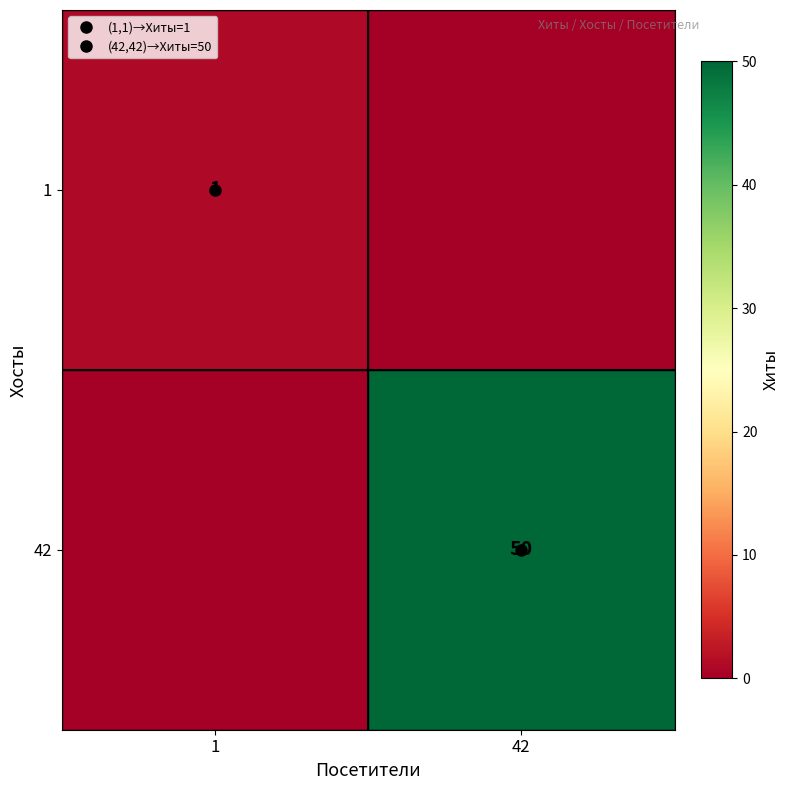

What is the spread (max minus min) of values at 1?

1